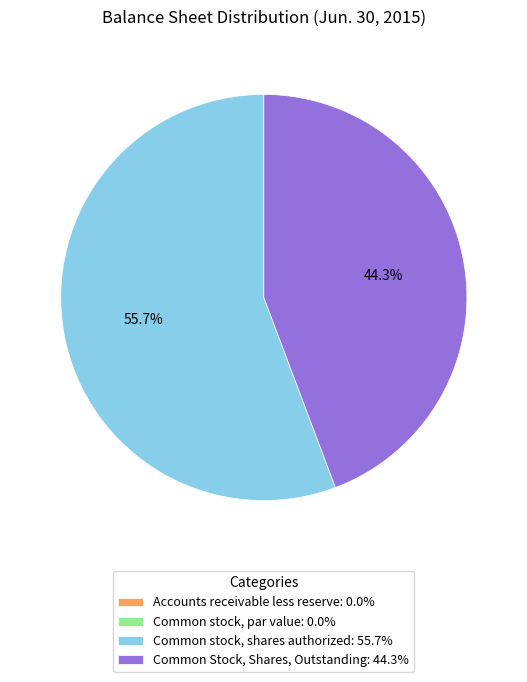

What portion of the pie excludes Common stock, shares authorized: 55.7%?

44.3%